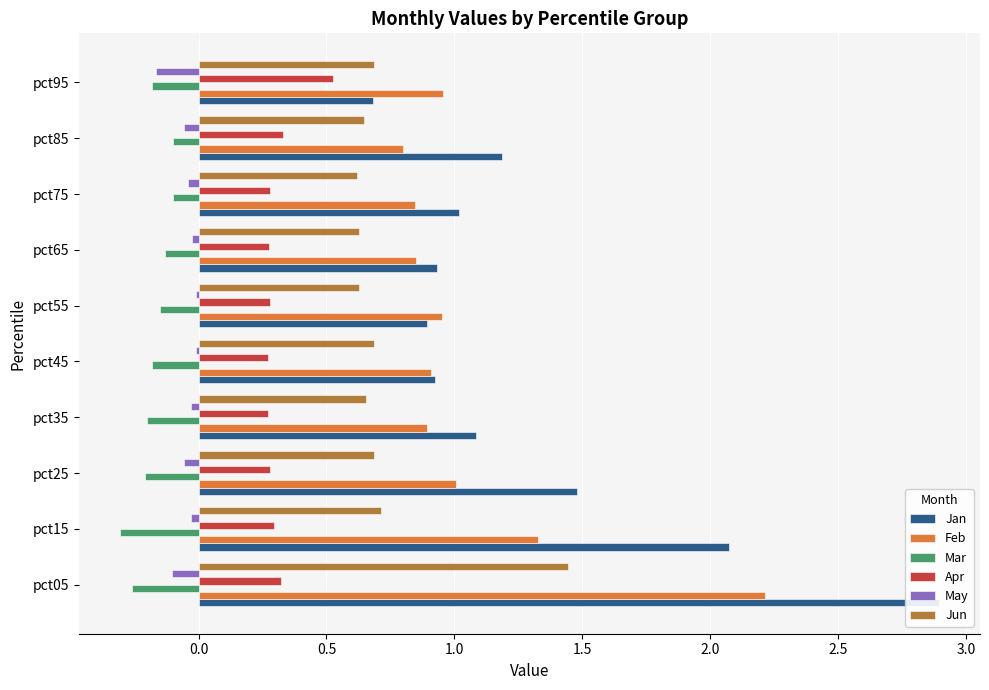

Between pct15 and pct25, which series saw the biggest shift?

Jan